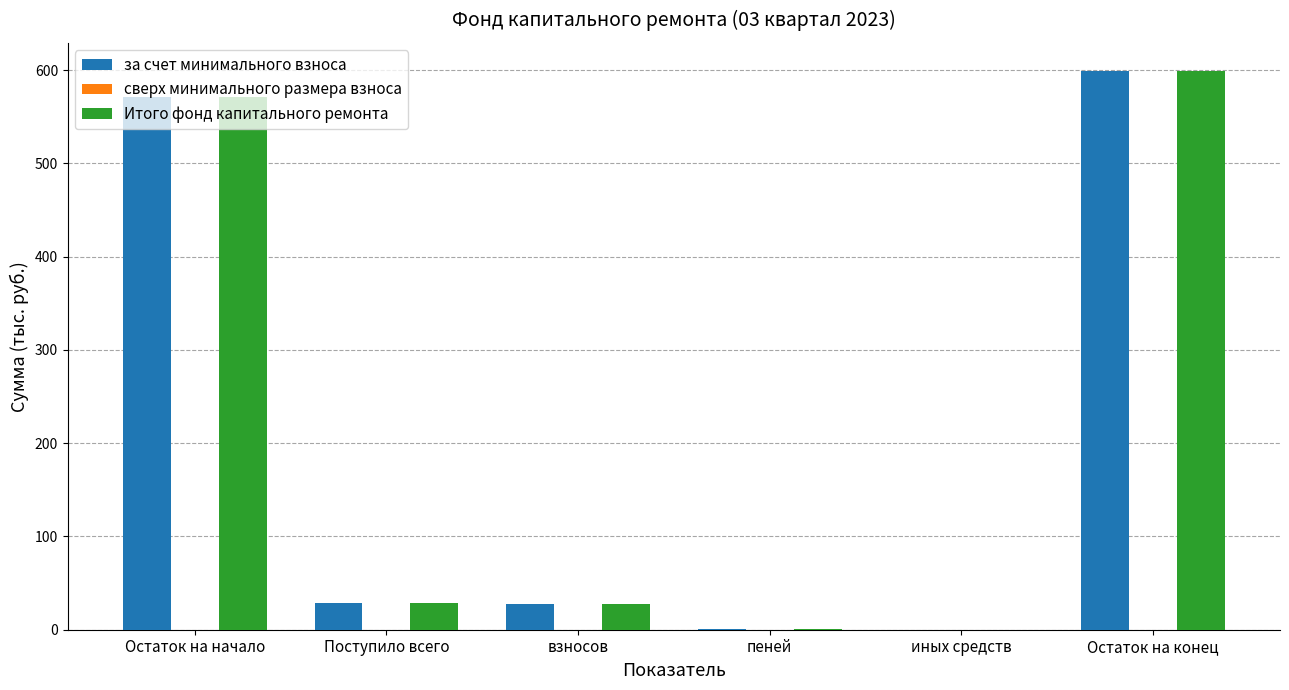

The Итого фонд капитального ремонта series shows 28.4 at Поступило всего. True or false?

True